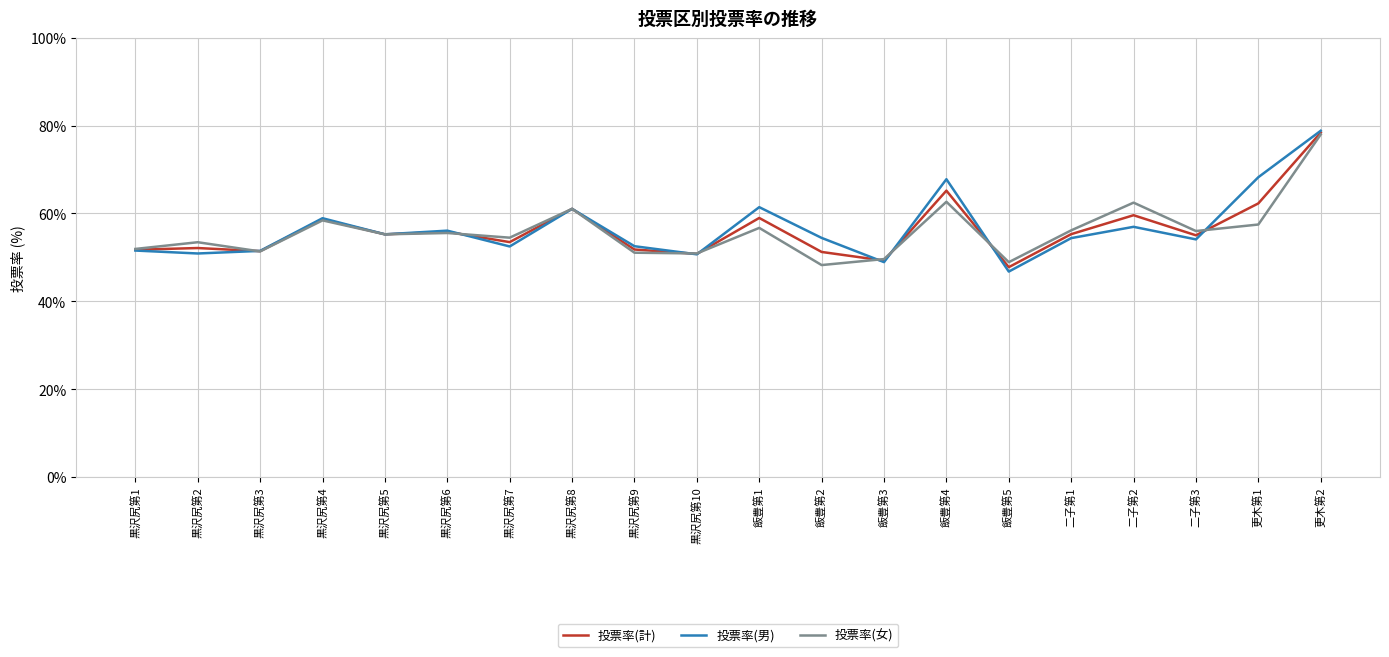

At which category does the chart reach its minimum across all series?

飯豊第5